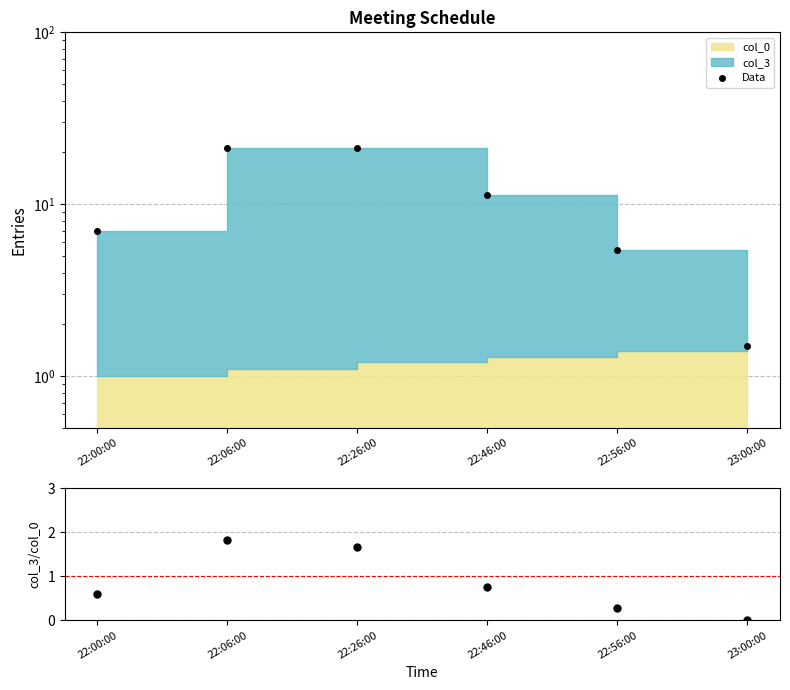

The Data series shows 7.0 at 22:00:00. True or false?

True